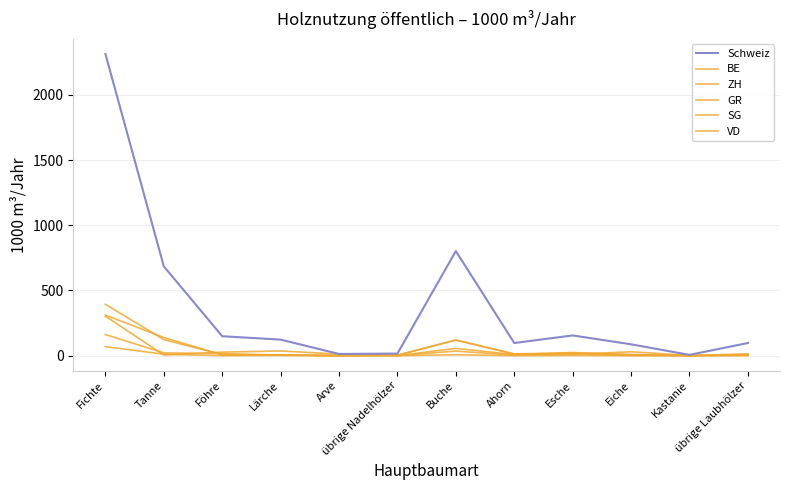

How many lines are shown in the chart?

6